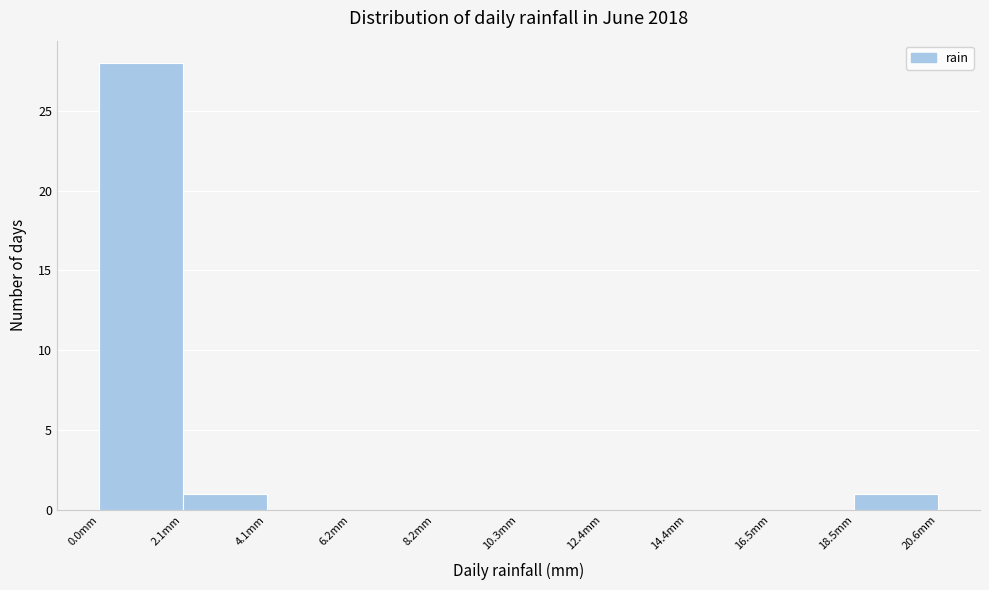

Reading left to right, transcribe this chart: for each bar, give the range it covers on the x-axis and its height. Neither the bar edges nor the heights are printed on the chart, so give them approximately, as read against the axes.

0.0 to 2.0: 28
2.0 to 4.0: 1
4.0 to 6.0: 0
6.0 to 8.0: 0
8.0 to 10.5: 0
10.5 to 12.5: 0
12.5 to 14.5: 0
14.5 to 16.5: 0
16.5 to 18.5: 0
18.5 to 20.5: 1